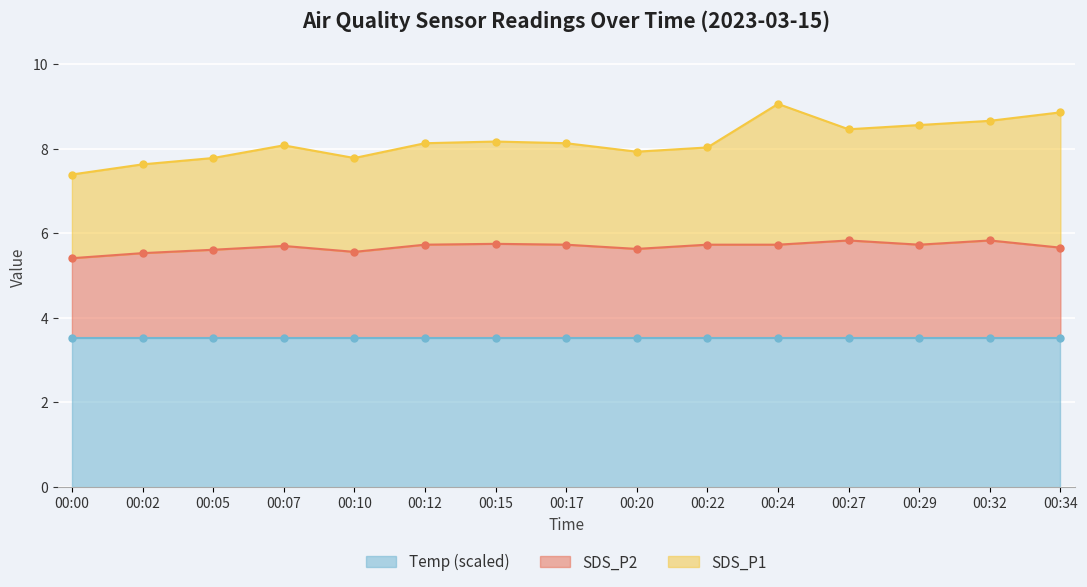

The SDS_P2 series shows 5.4 at 00:00. True or false?

True